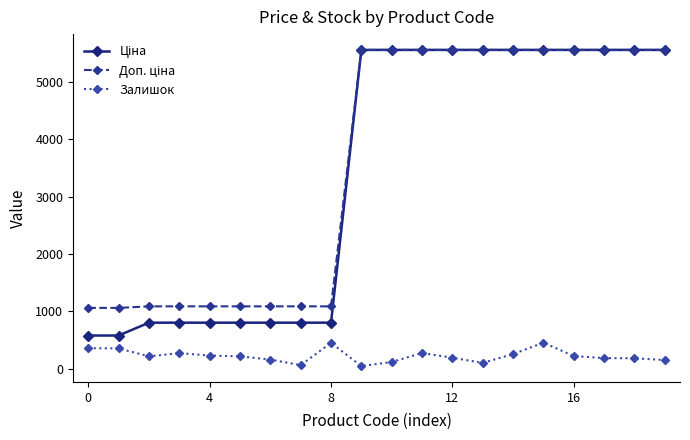

How many categories are shown in the chart?

20